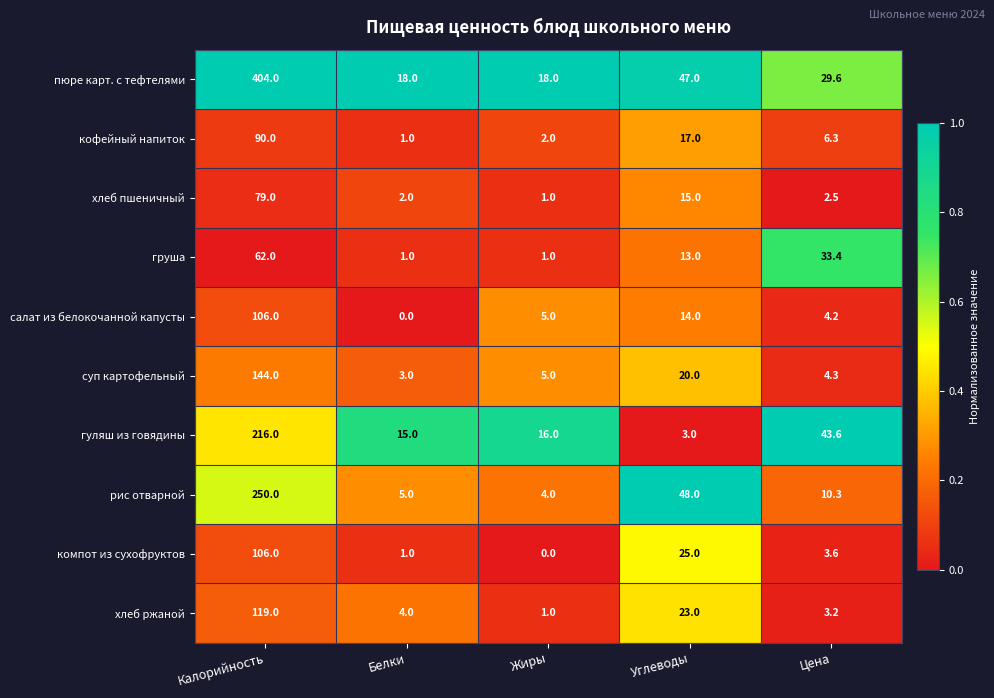

Between Белки and Цена, which series saw the biggest shift?

груша